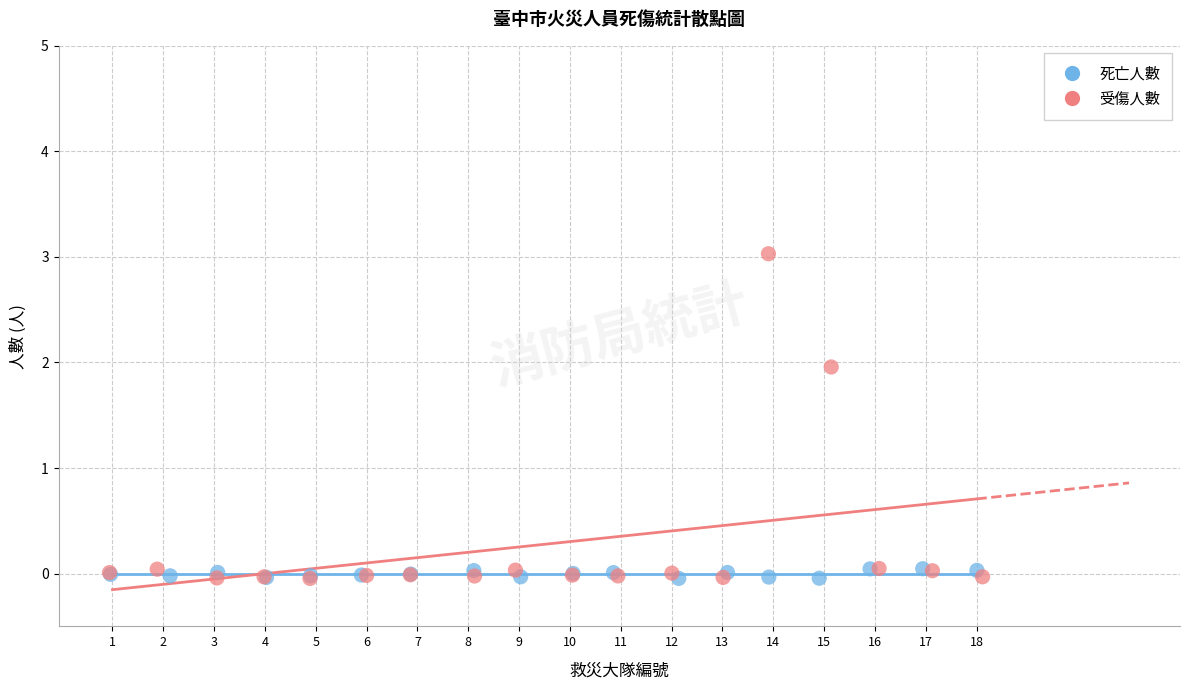

Which series reaches the maximum Y coordinate?

受傷人數